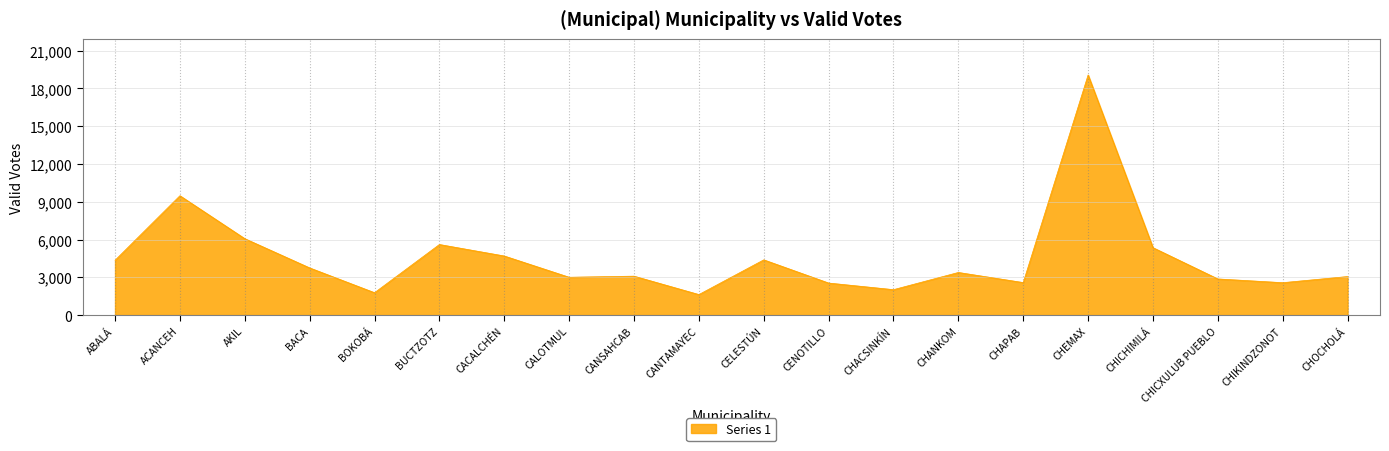

Which category has the highest value across all series?

CHEMAX